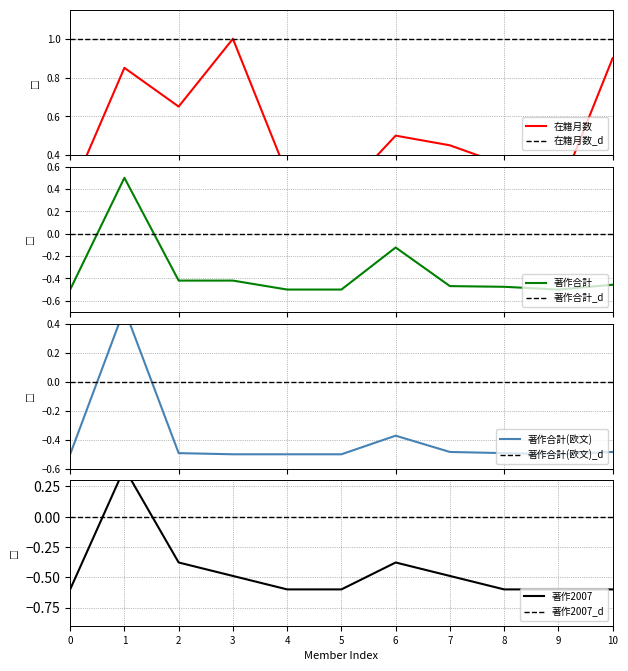

Count the 著作2007 values in the range 0 to 1.

1